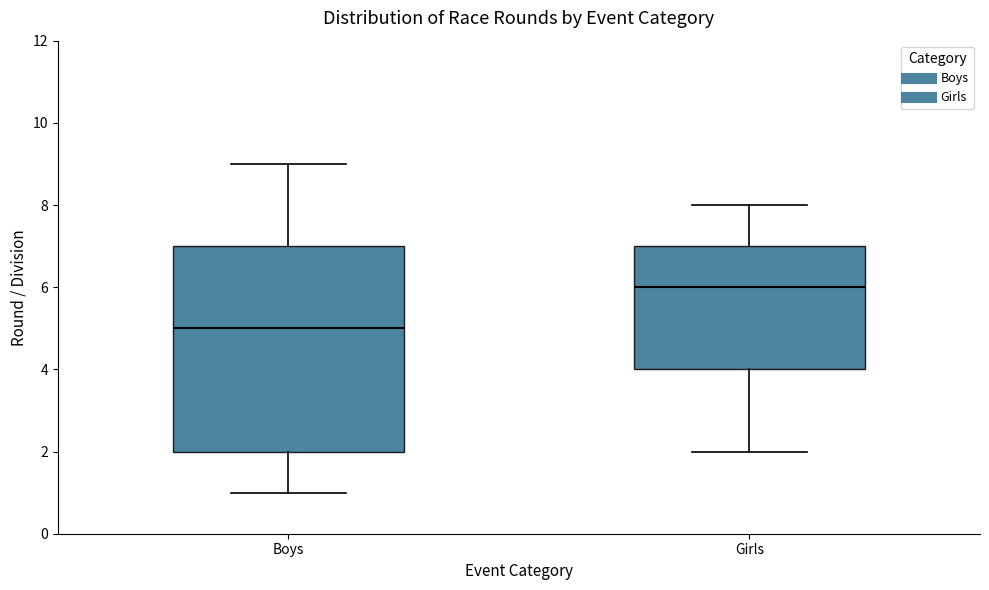

Reading left to right, read every box against the y-axis: the position of its median line, the range the box covers, and the ends of its whiskers. The values are not printed on the chart, so give them approximately, as read against the axis.

Boys: median 5, box 2 to 7, whiskers 1 to 9
Girls: median 6, box 4 to 7, whiskers 2 to 8